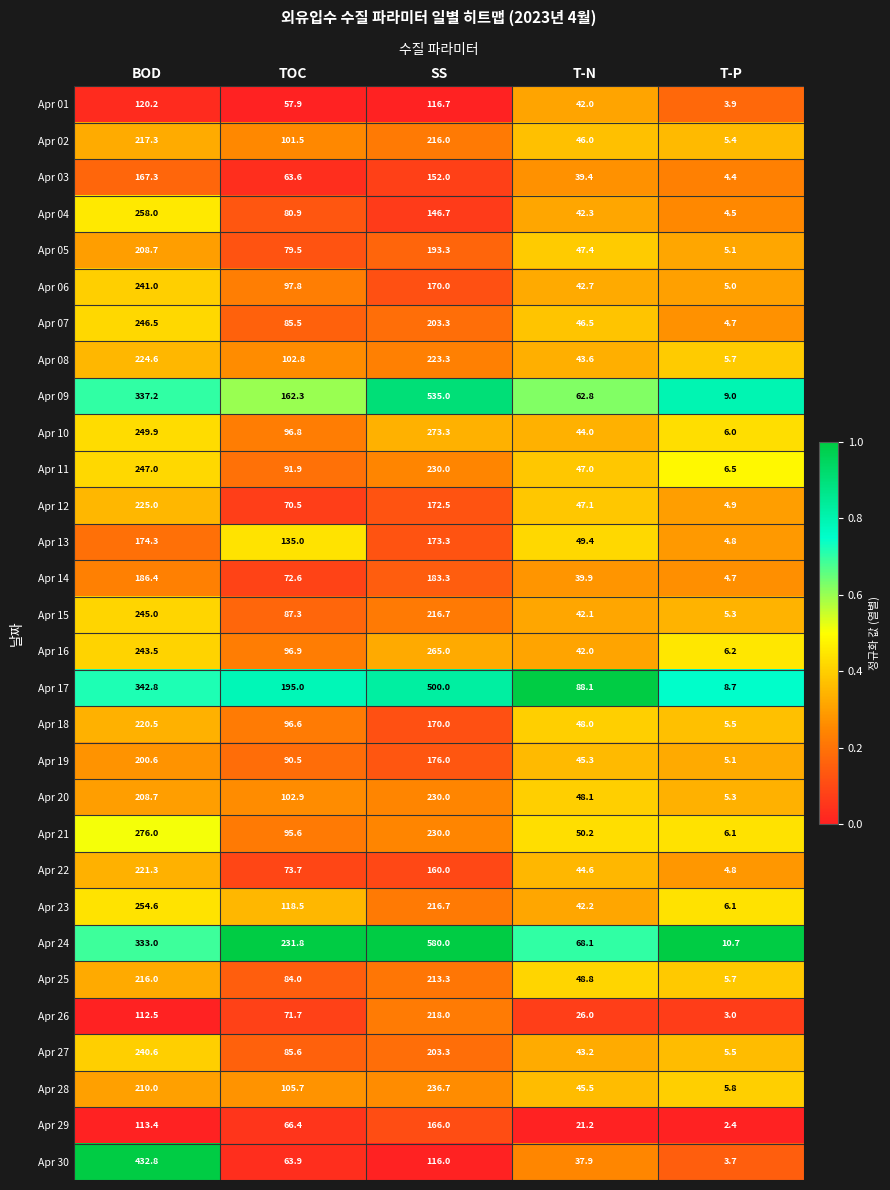

What value does the Apr 22 series have at TOC?

73.7